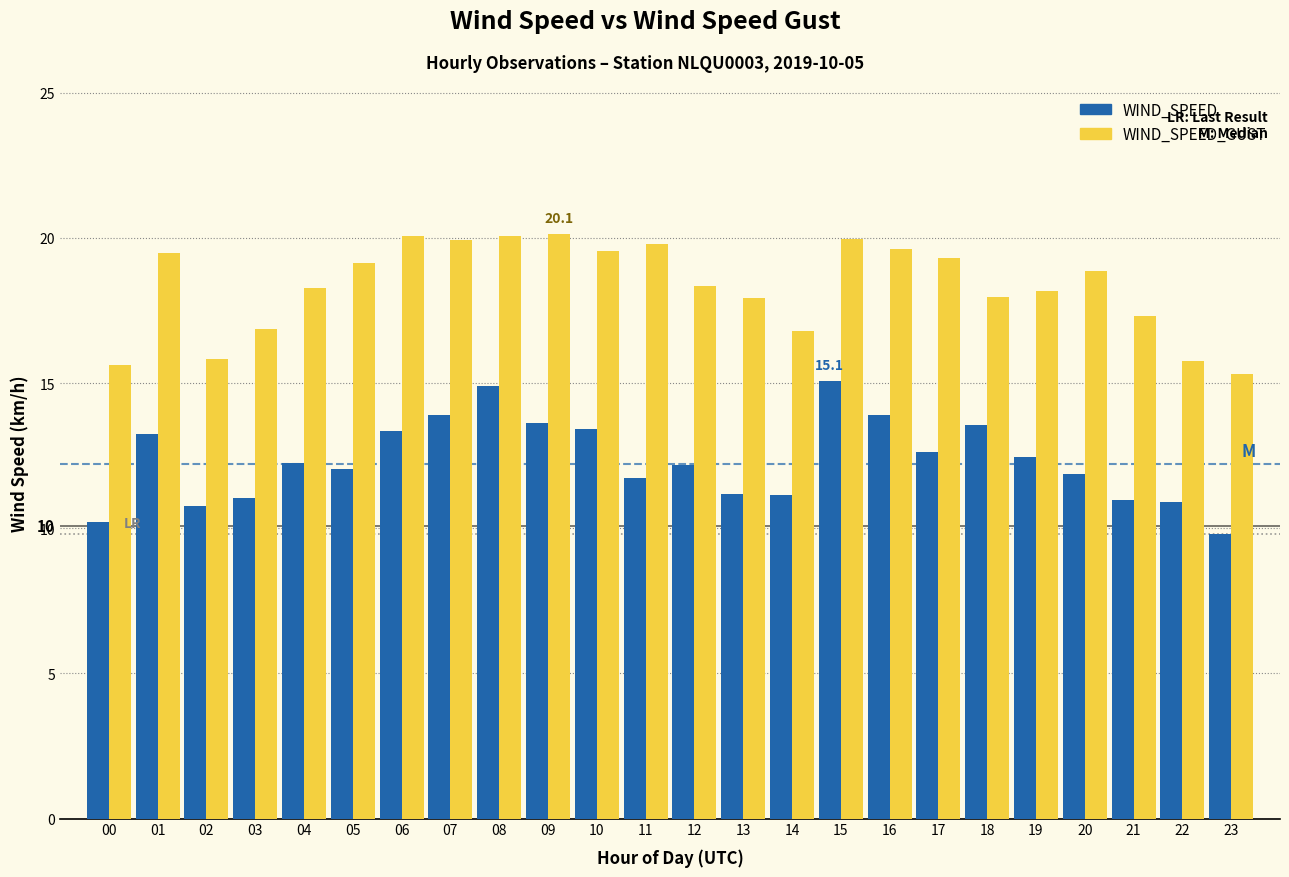

Rank the series at 12 from lowest to highest value.

WIND_SPEED, WIND_SPEED_GUST